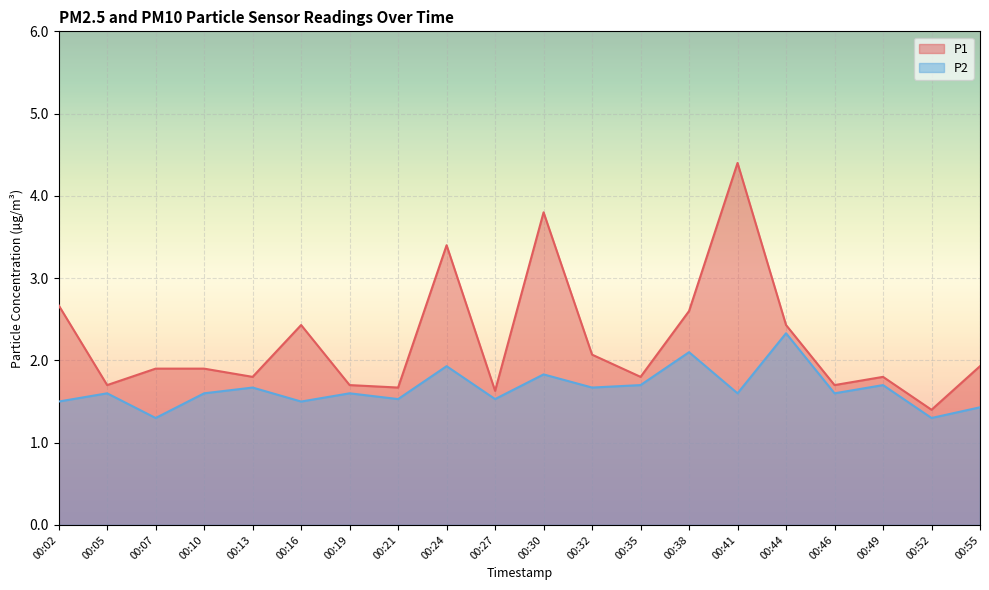

Is it true that P2 equals 1.9 at 00:24?

True